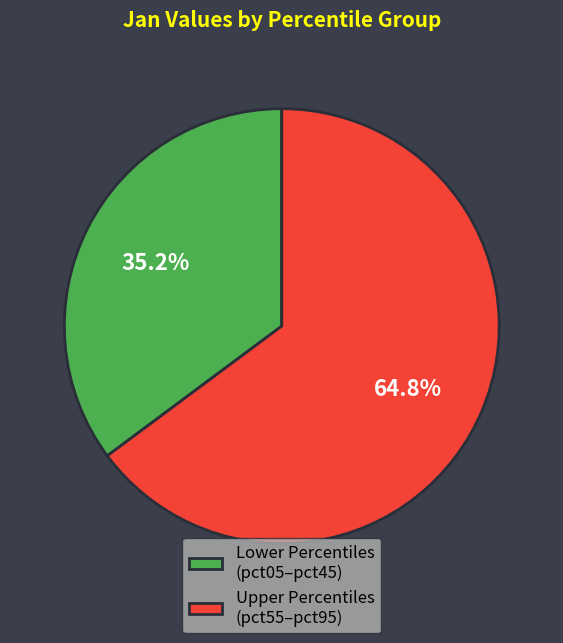

Is there any slice that represents more than half of the pie?

Yes